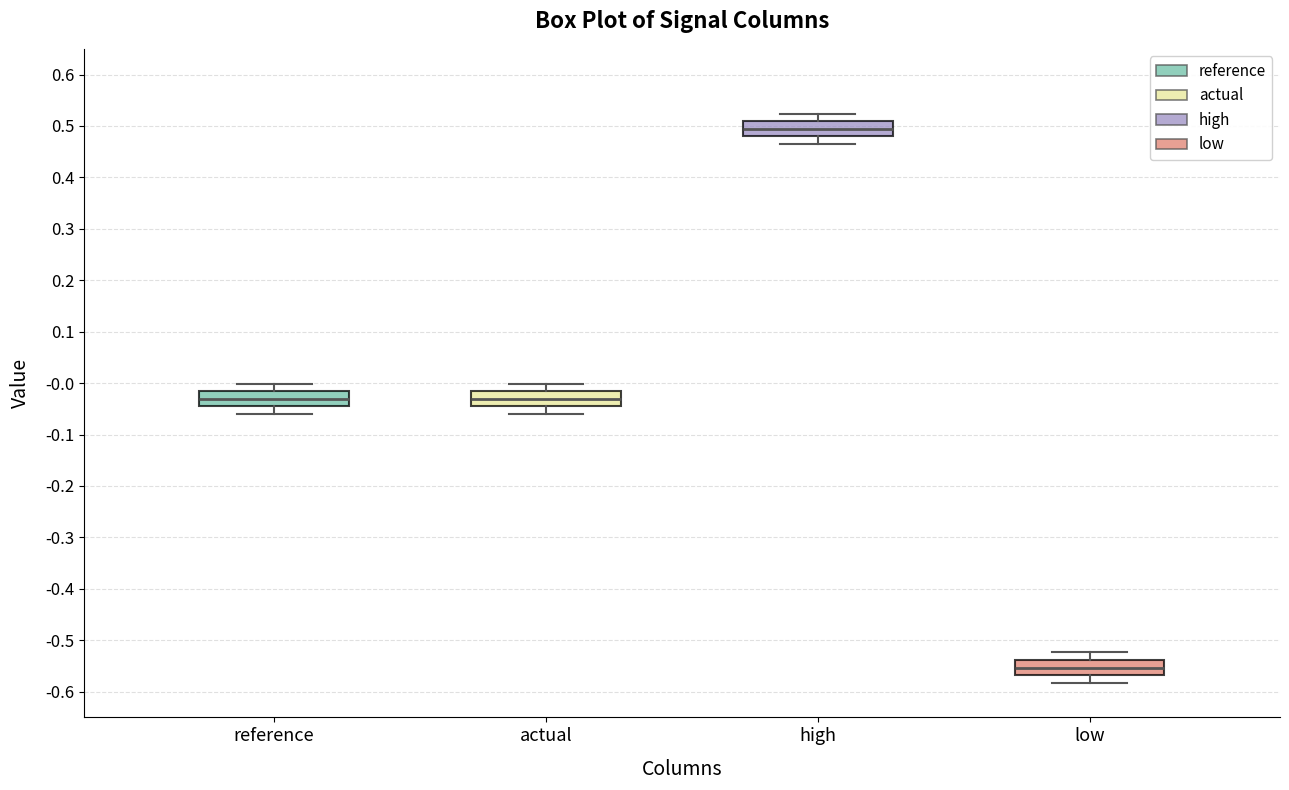

Reading left to right, read every box against the y-axis: the position of its median line, the range the box covers, and the ends of its whiskers. The values are not printed on the chart, so give them approximately, as read against the axis.

reference: median -0.03, box -0.04 to -0.02, whiskers -0.06 to 0.00
actual: median -0.03, box -0.04 to -0.02, whiskers -0.06 to 0.00
high: median 0.49, box 0.48 to 0.51, whiskers 0.46 to 0.52
low: median -0.55, box -0.57 to -0.54, whiskers -0.58 to -0.52